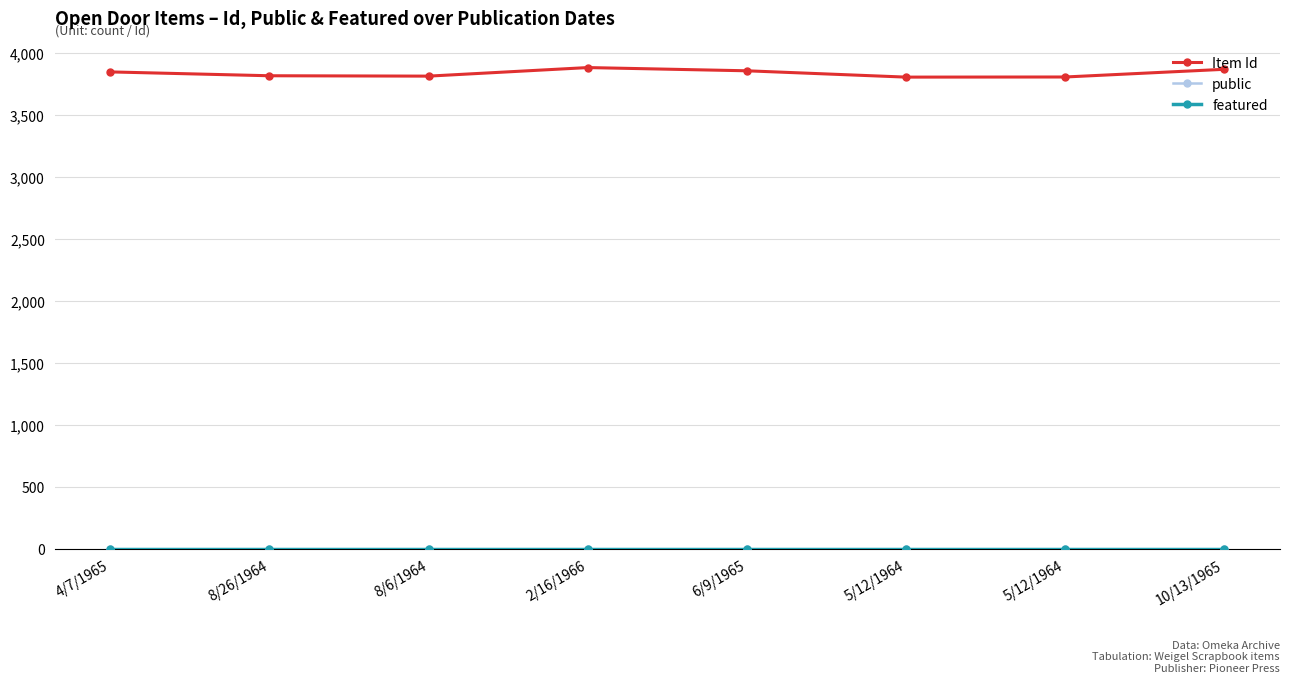

How many lines are shown in the chart?

3